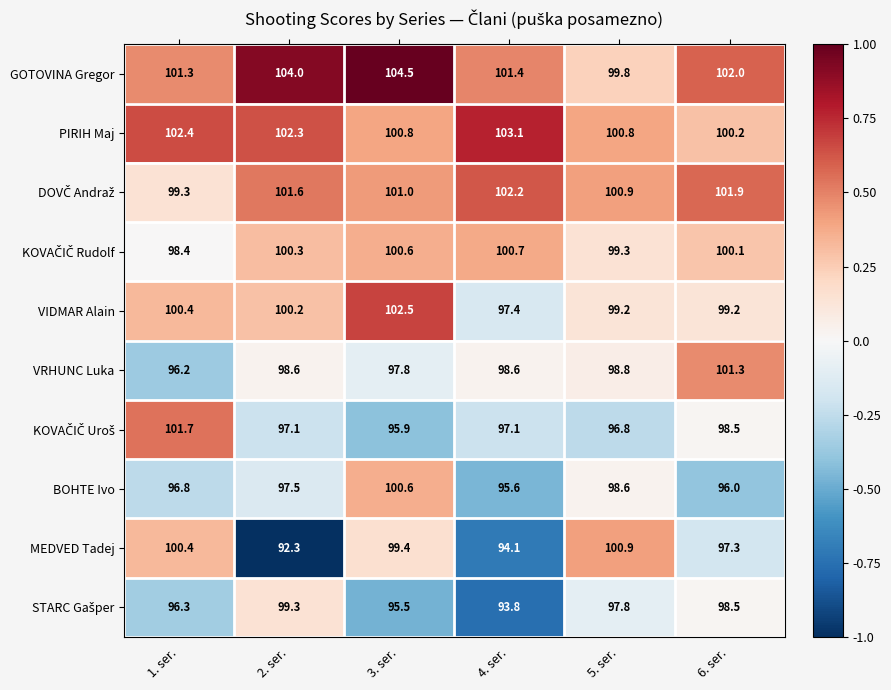

What is the difference between the BOHTE Ivo values at 1. ser. and 5. ser.?

1.8